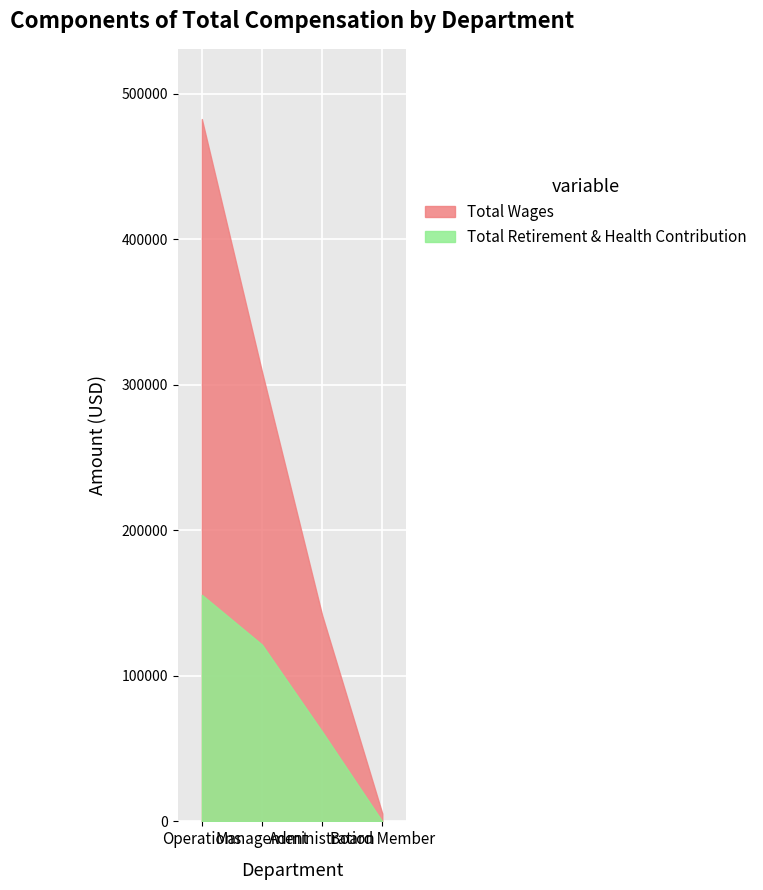

Rank the series by their average value, from highest to lowest.

Total Wages, Total Retirement & Health Contribution